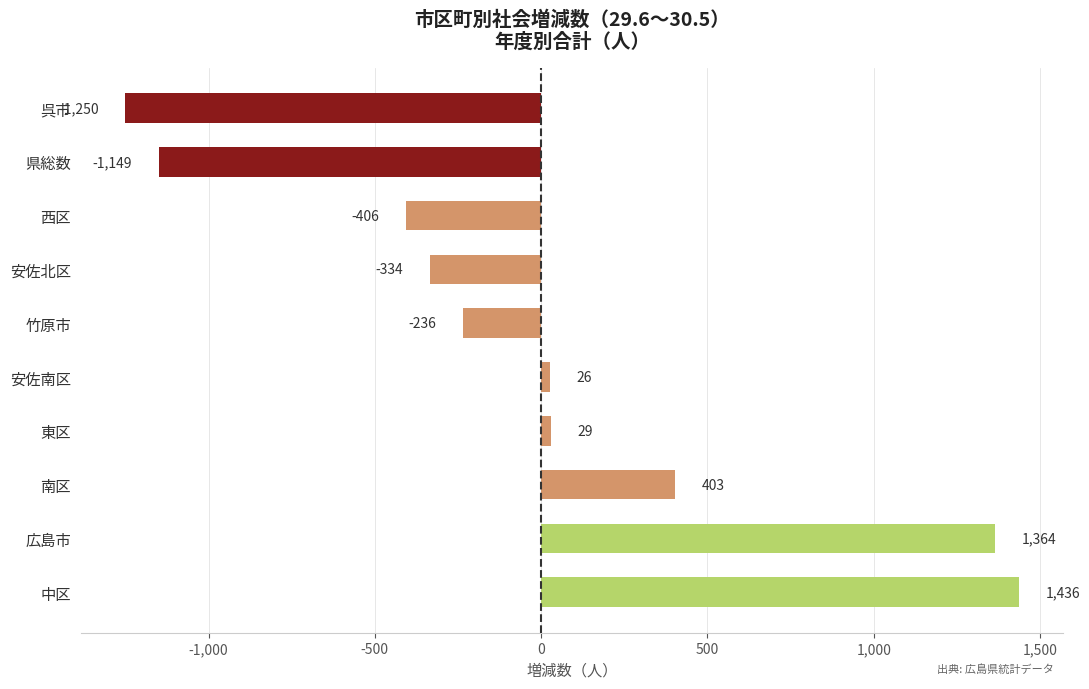

What is the smallest value displayed?

-1250